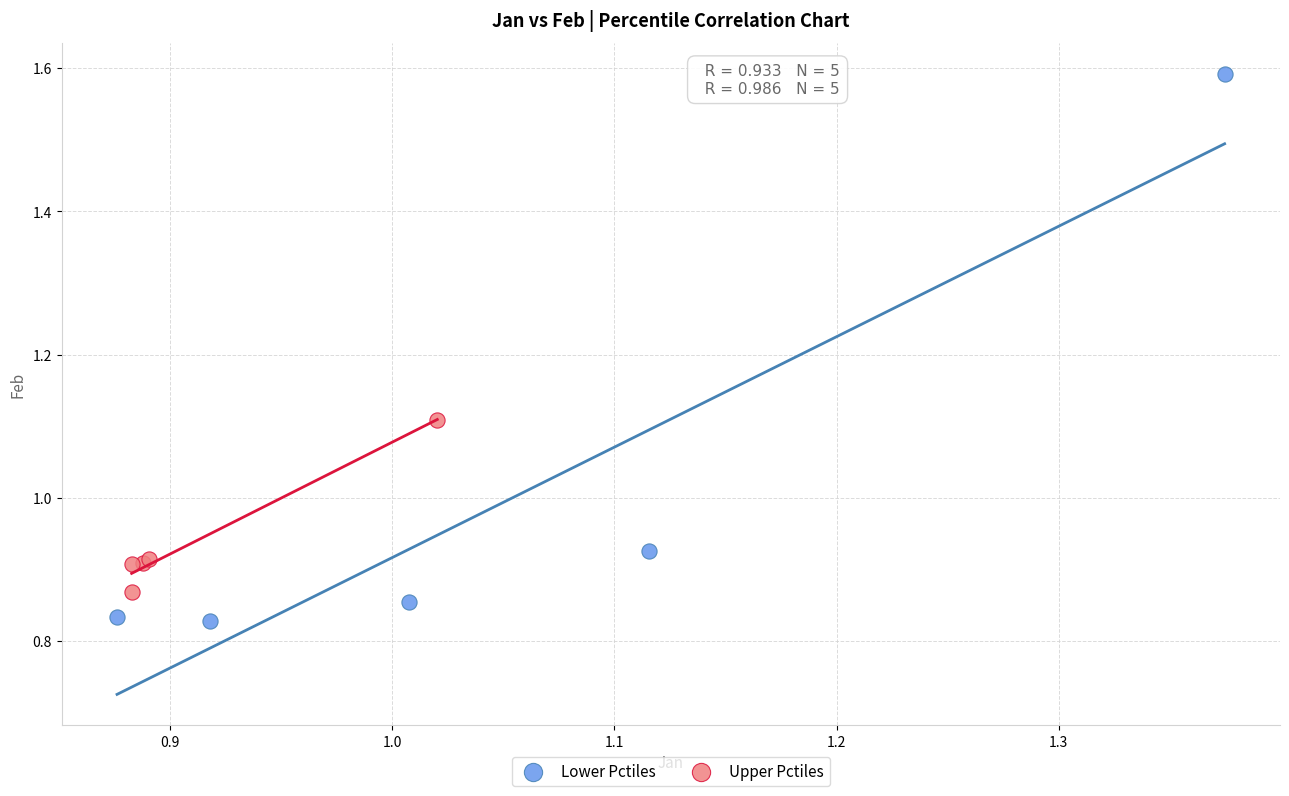

Which series contains the lowest Y value?

Lower Pctiles